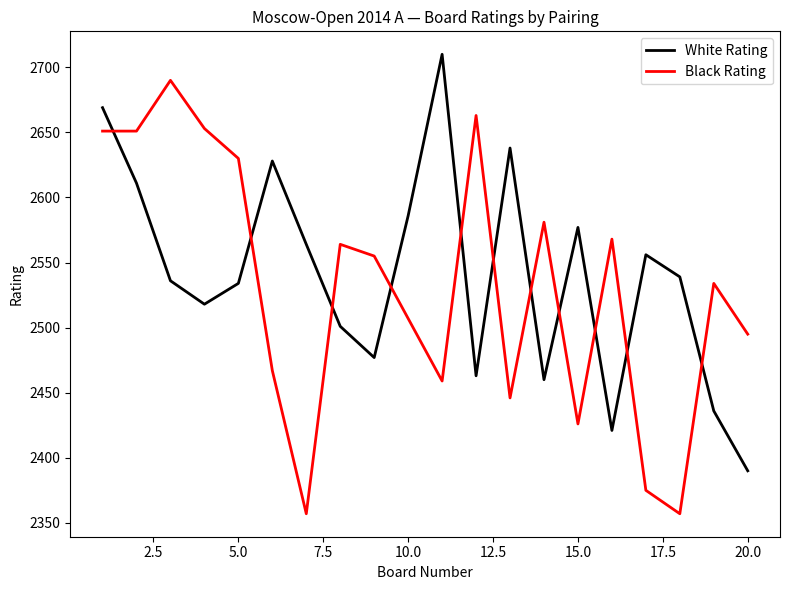

Count the number of categories in the chart.

20